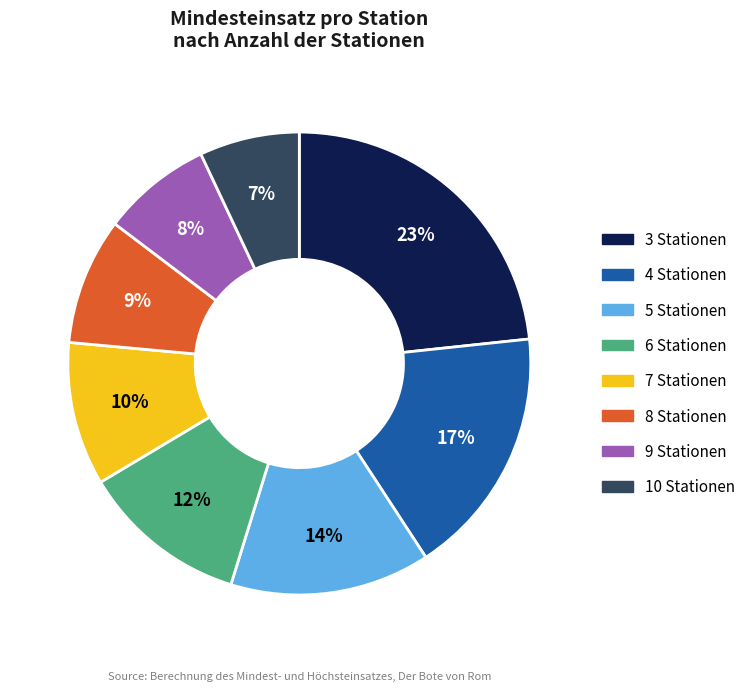

Is it true that 5 Stationen is 2% of the pie?

False